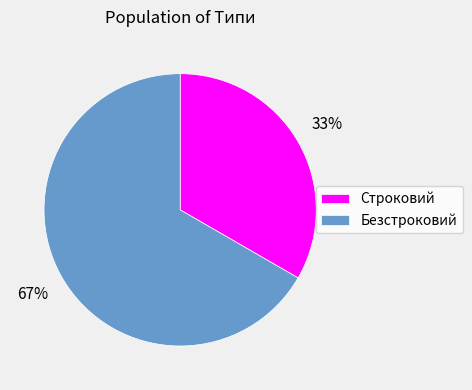

Rank the categories by value from lowest to highest.

Строковий, Безстроковий